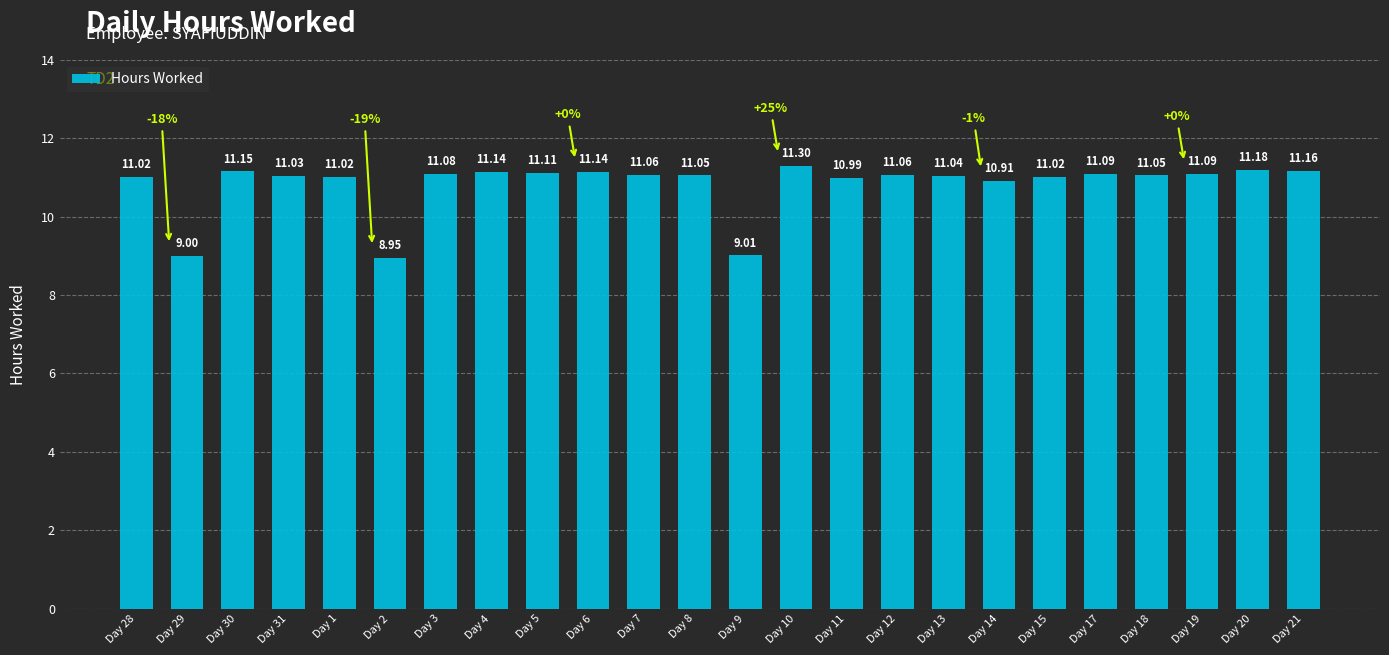

What is the difference between the second highest and second lowest values?

2.2